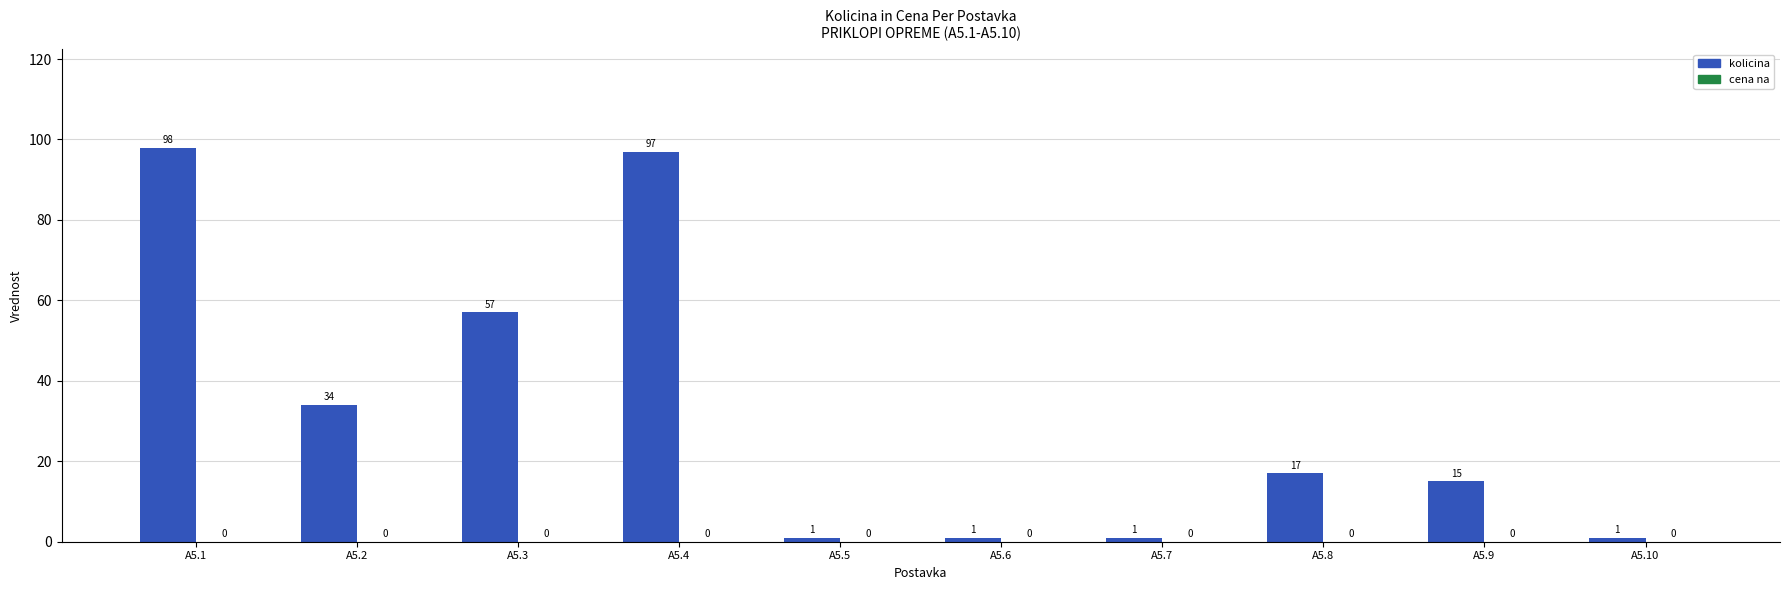

Which label corresponds to the largest value in the chart?

A5.1